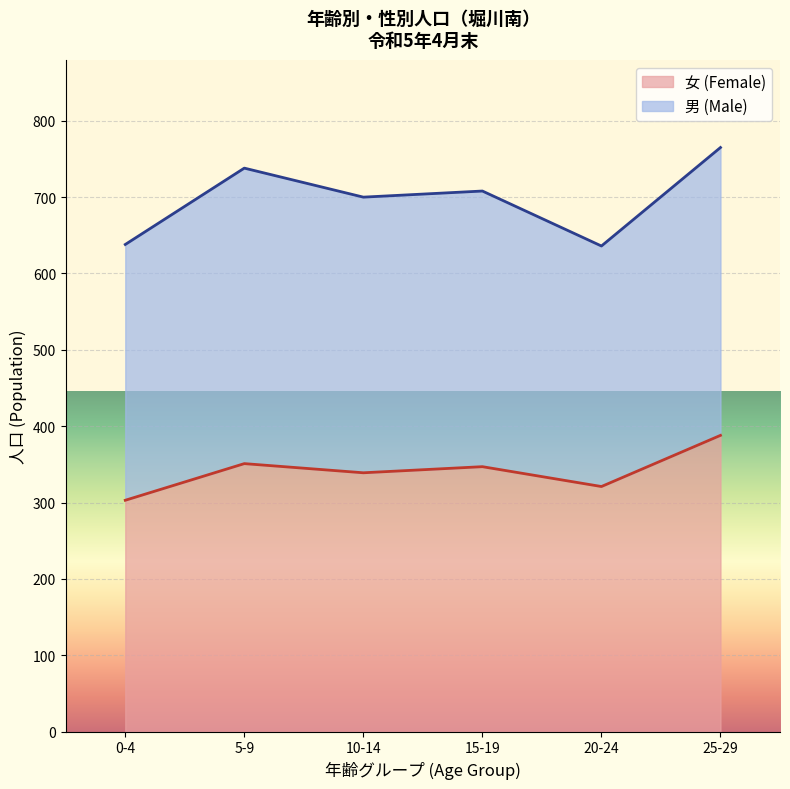

What is the maximum value shown in the chart?

388